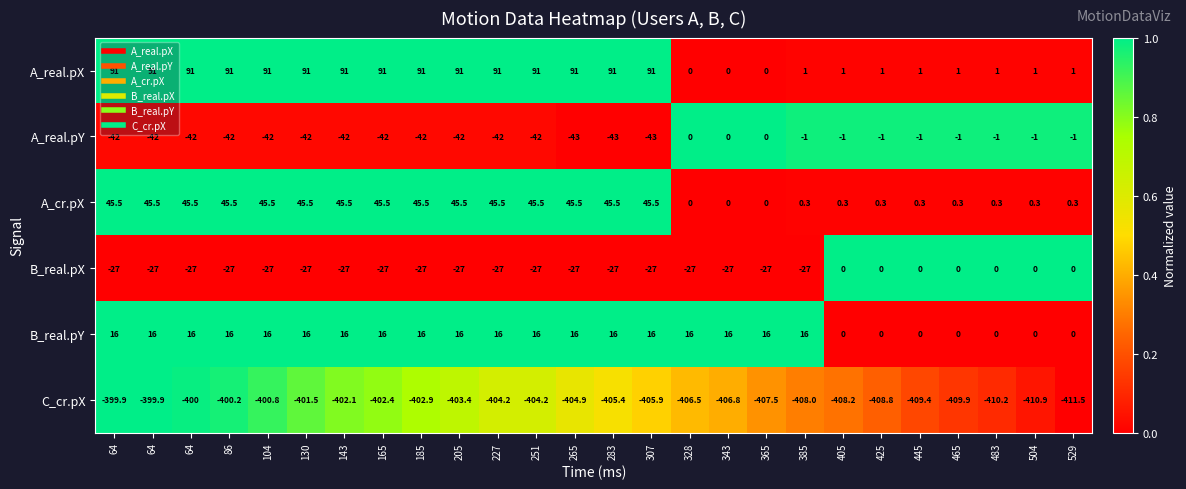

Between 130 and 483, which is larger?

130